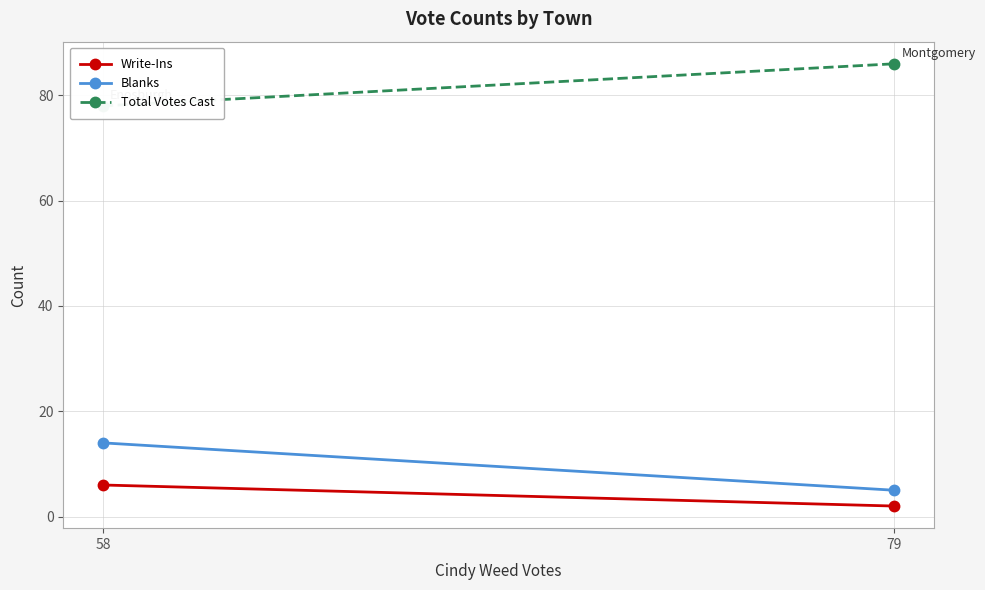

What is the lowest value of the Total Votes Cast series?

78